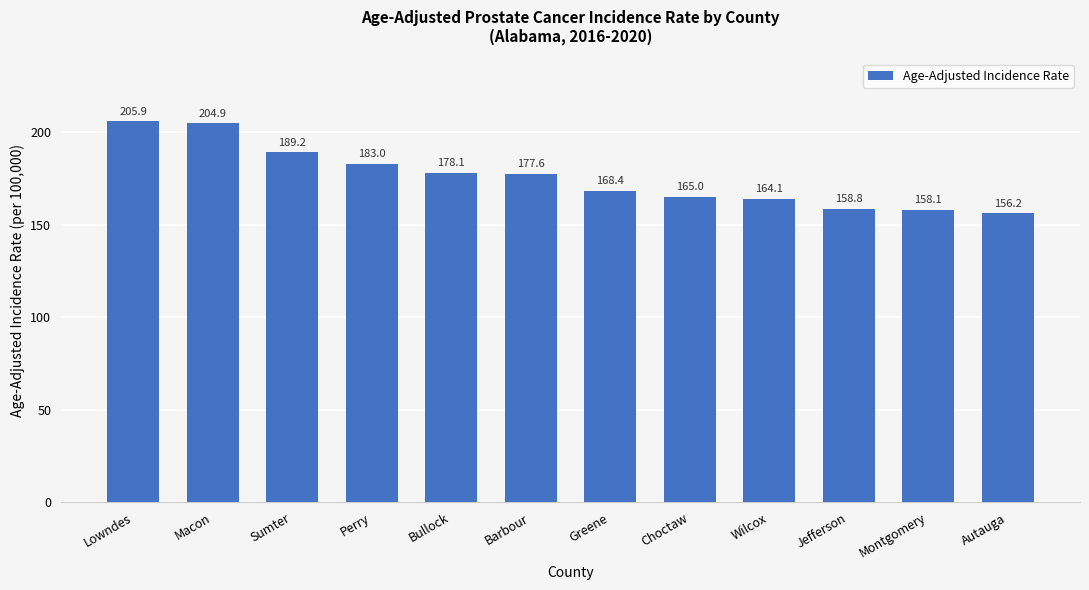

Count the number of categories in the chart.

12